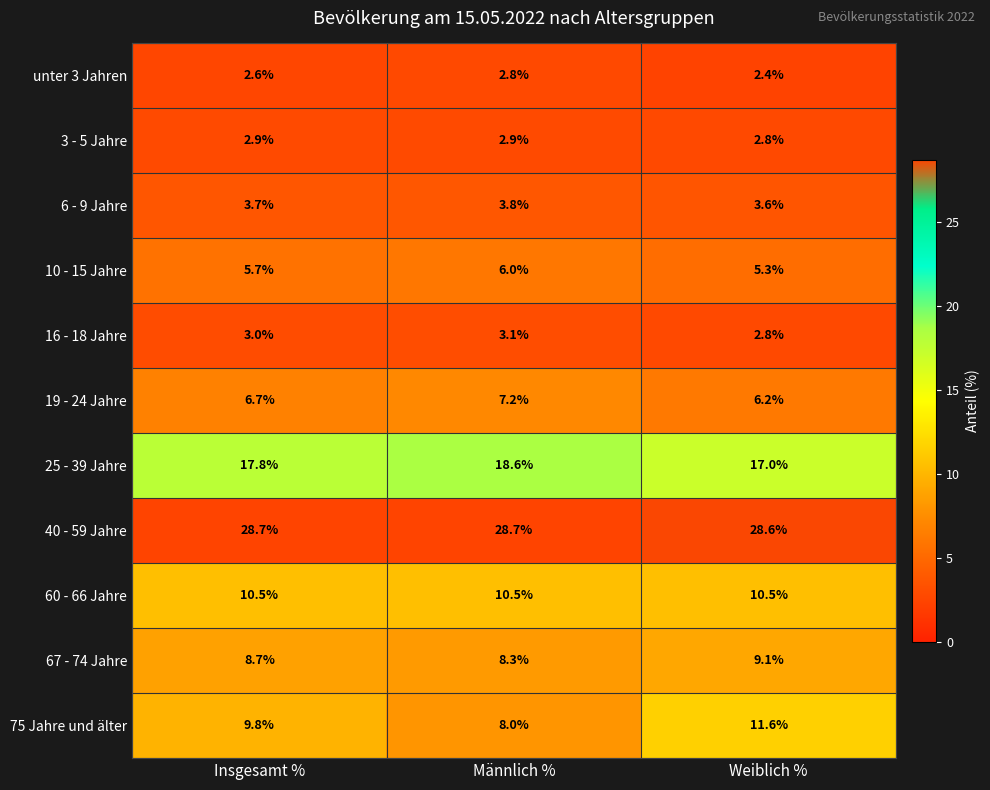

What is the spread (max minus min) of values at Insgesamt %?

26.1